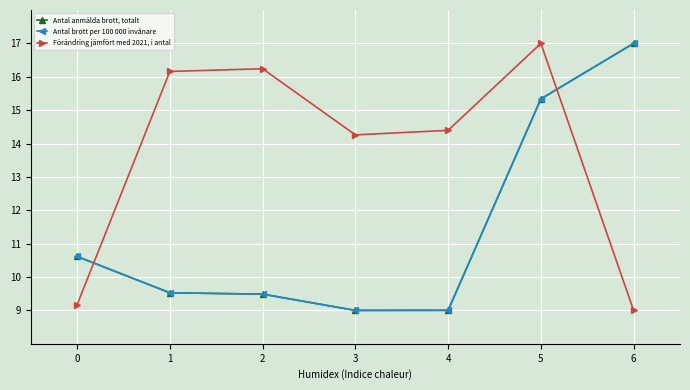

What is the difference between the highest and lowest values at 1?

6.6